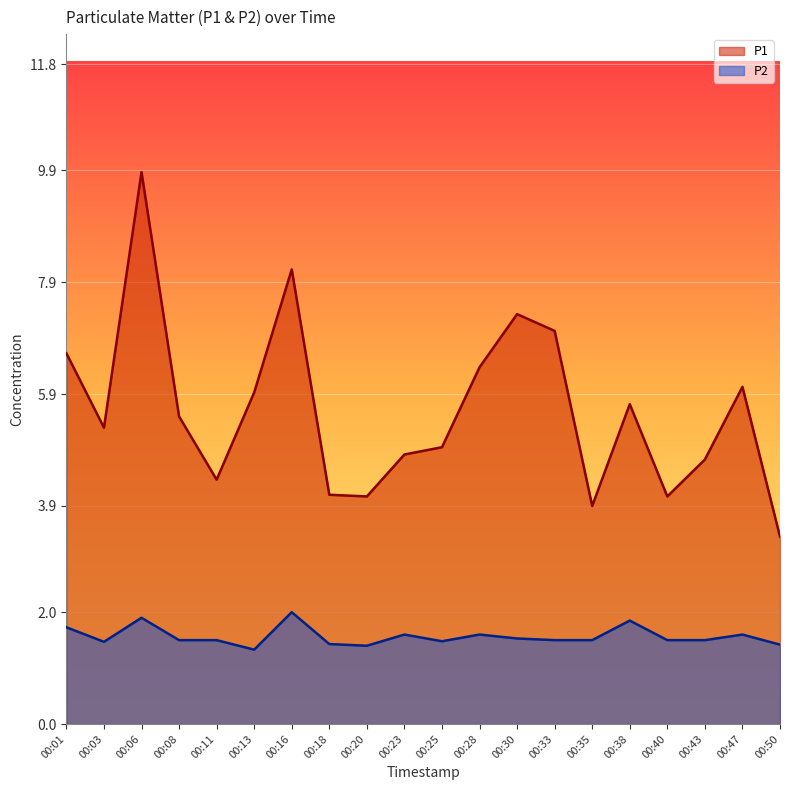

List the series in order of their peak value, highest first.

P1, P2